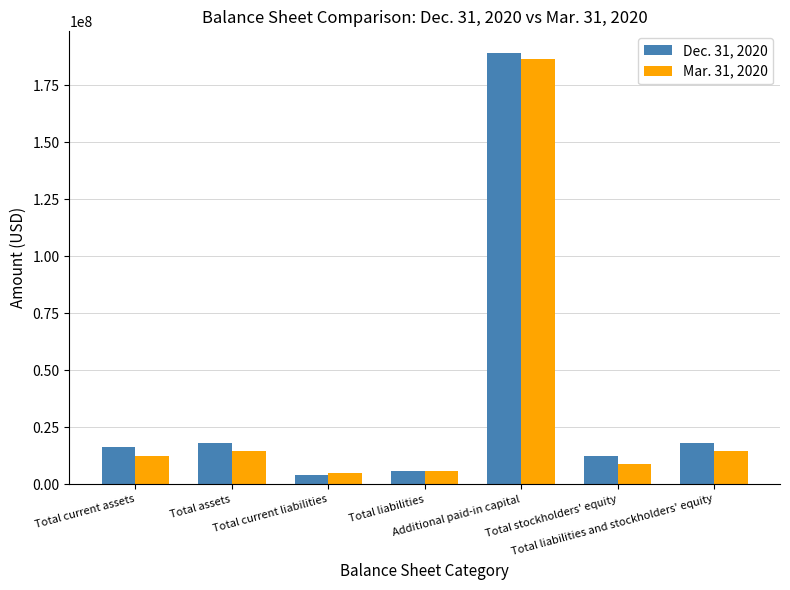

How many categories are shown in the chart?

7